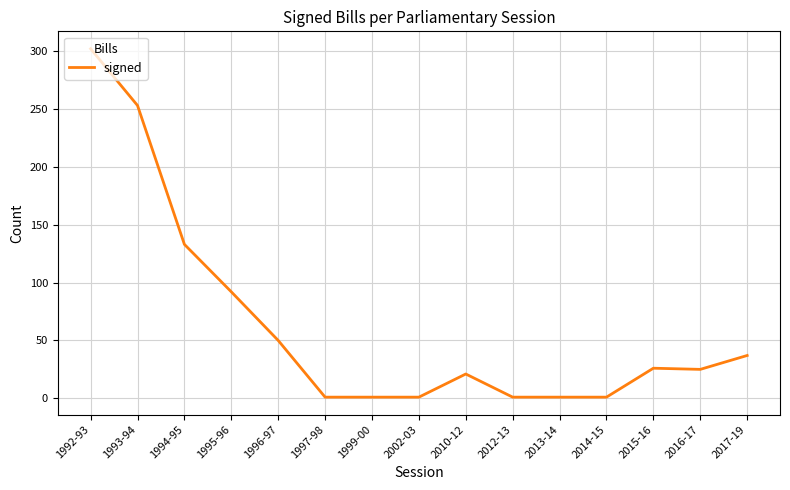

What is the maximum value shown in the chart?

302